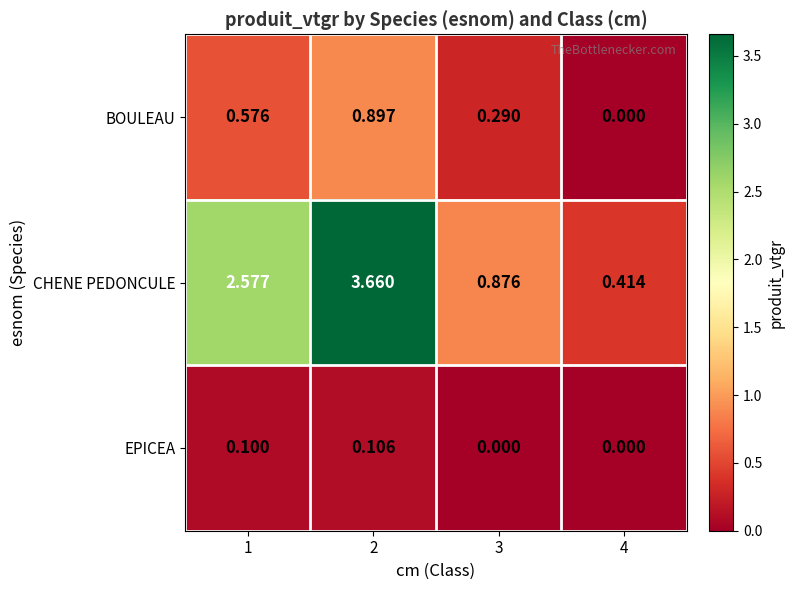

Between 2 and 3, which series saw the biggest shift?

CHENE PEDONCULE